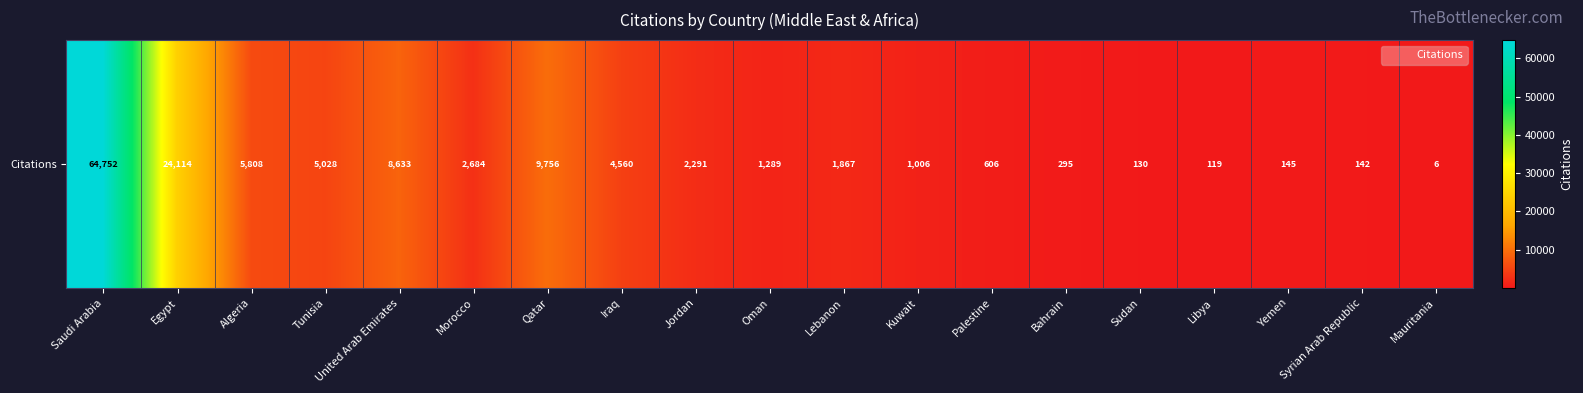

The value at Syrian Arab Republic is 226. True or false?

False